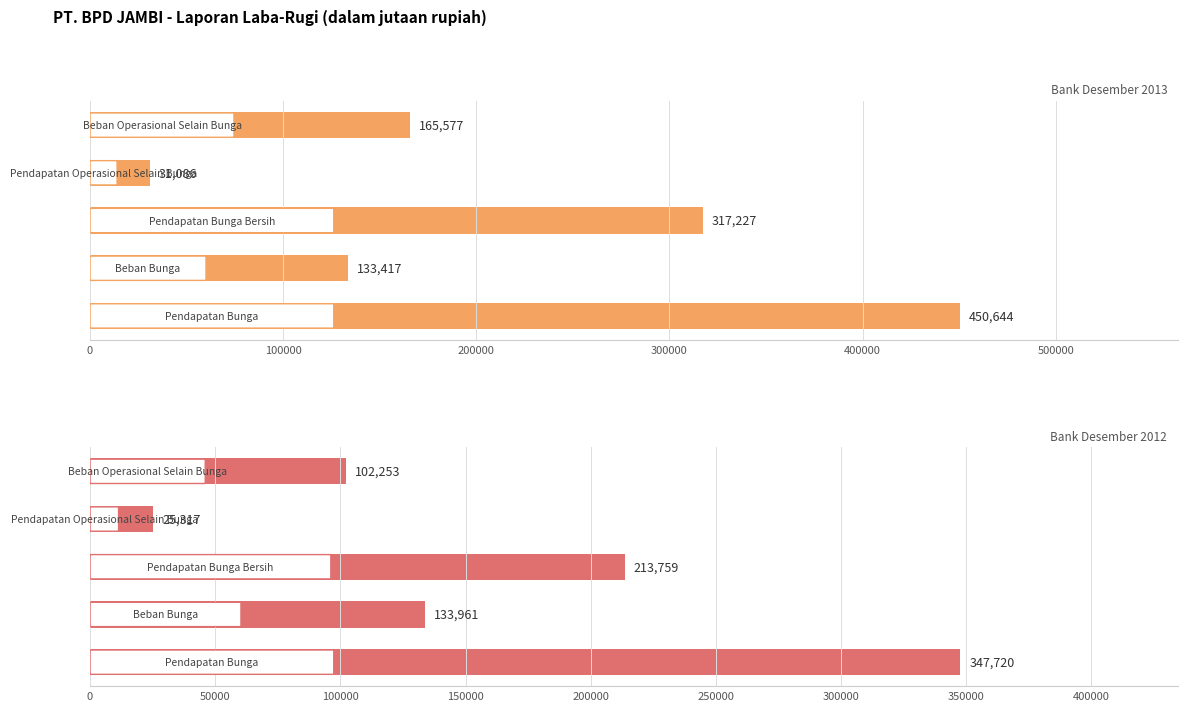

How many bars are there in total?

10